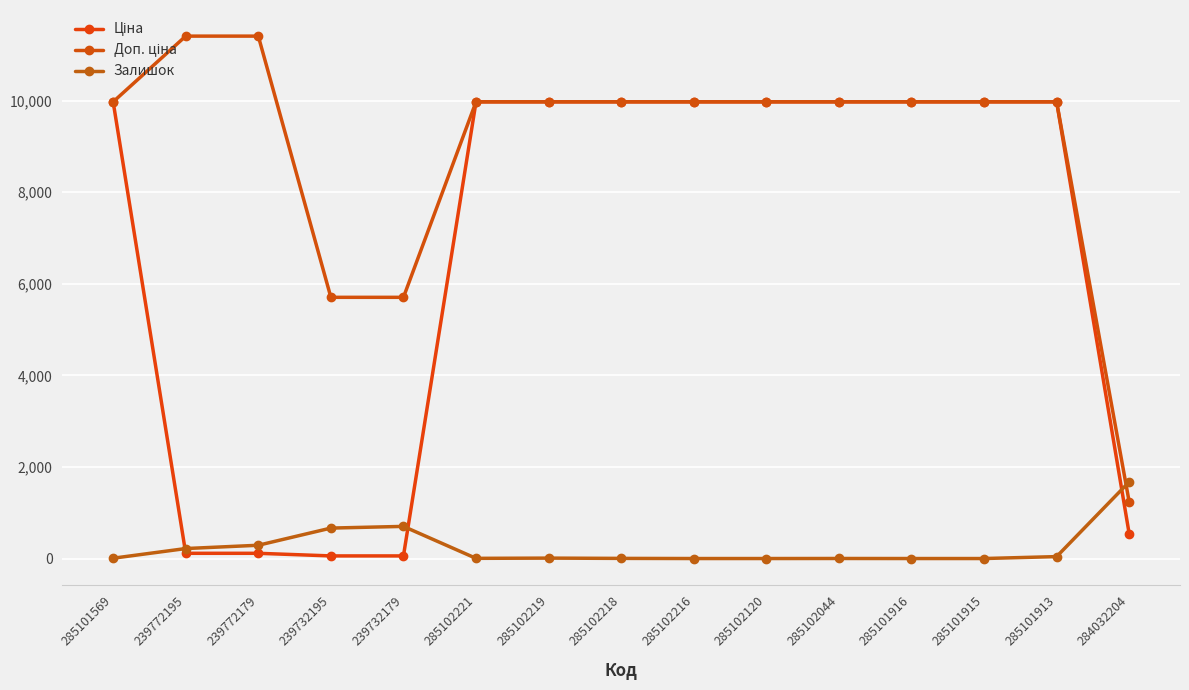

What is the total value across all series at 239732179?

6464.1